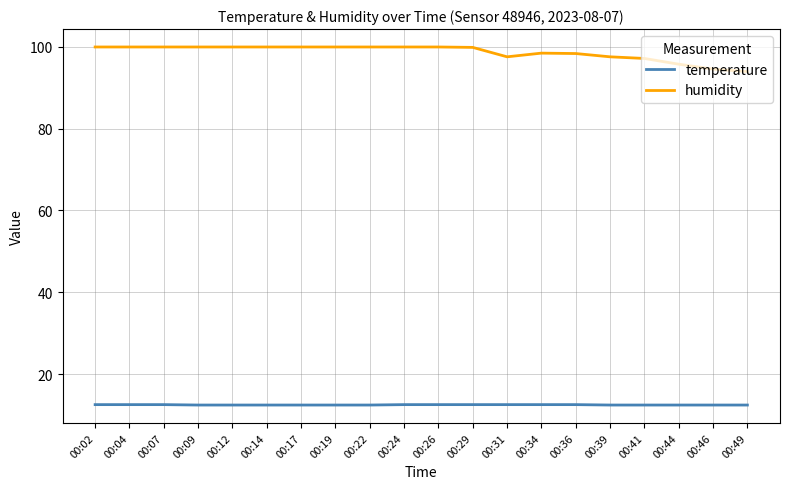

Where does the humidity series first go above 99?

00:02